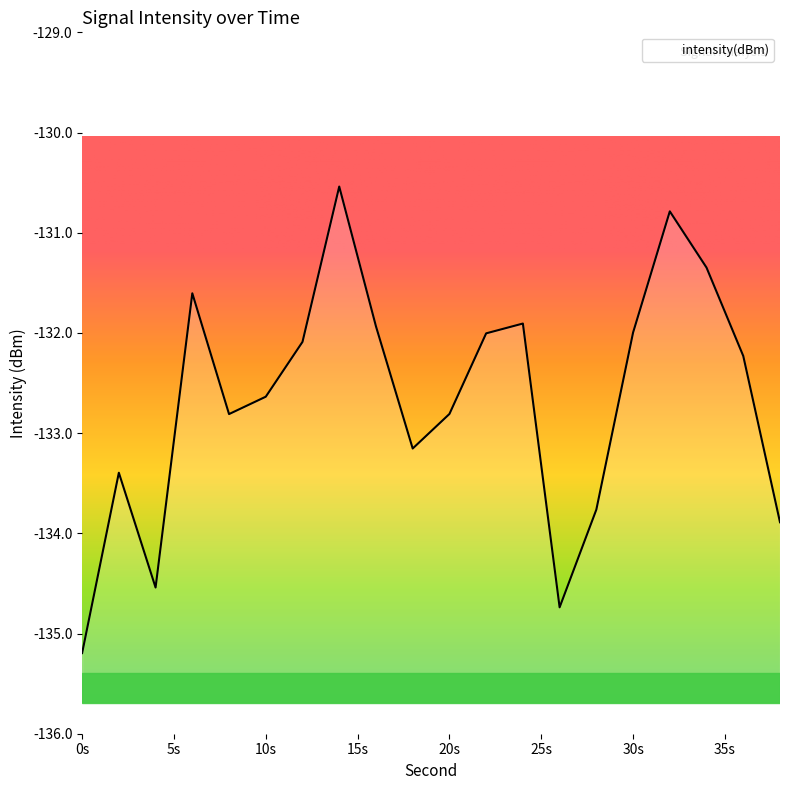

Count the number of data series in this chart.

1